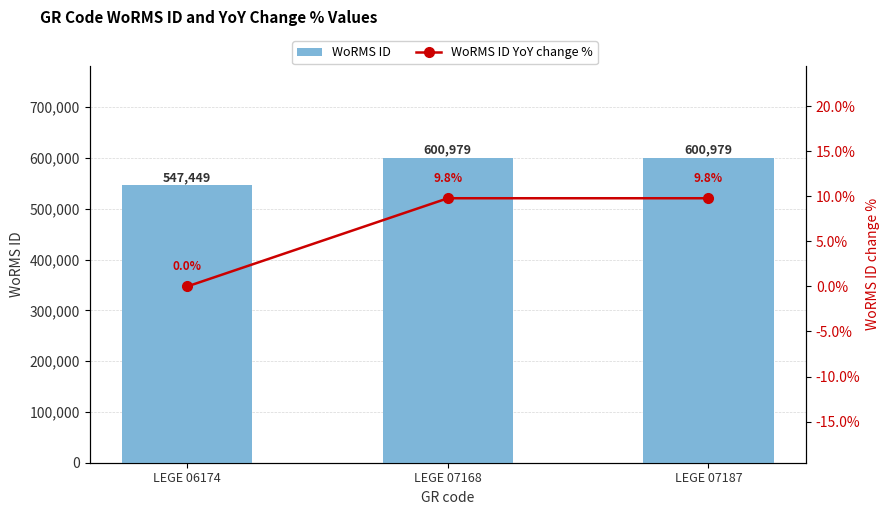

How many series are shown in this chart?

2